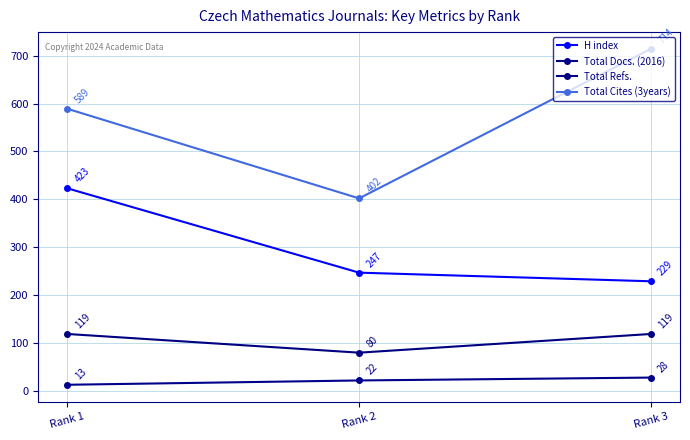

At how many categories does at least one series exceed 119?

3